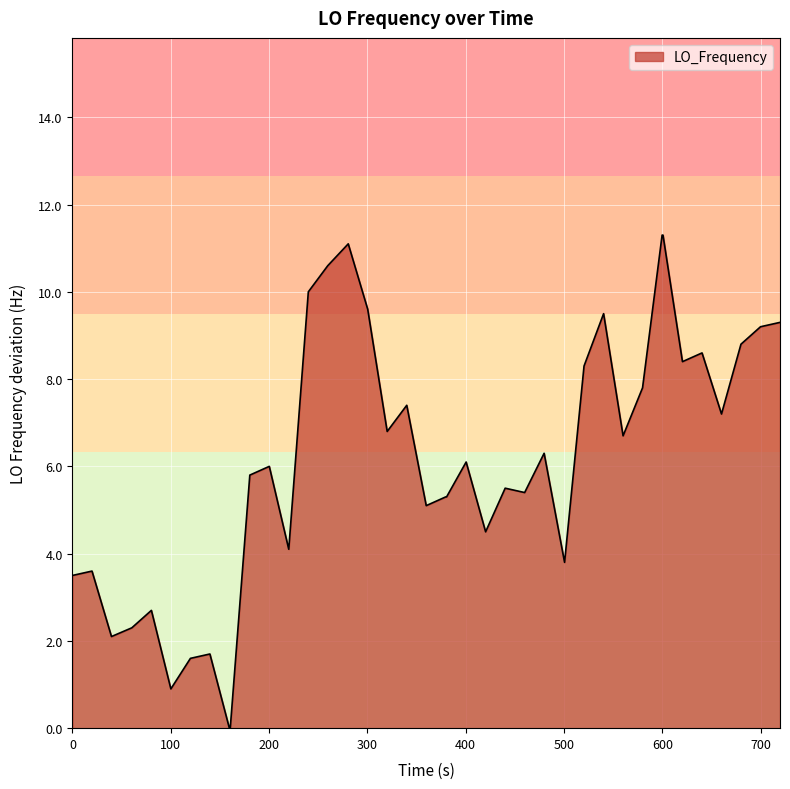

What is the greatest value displayed?

11.3